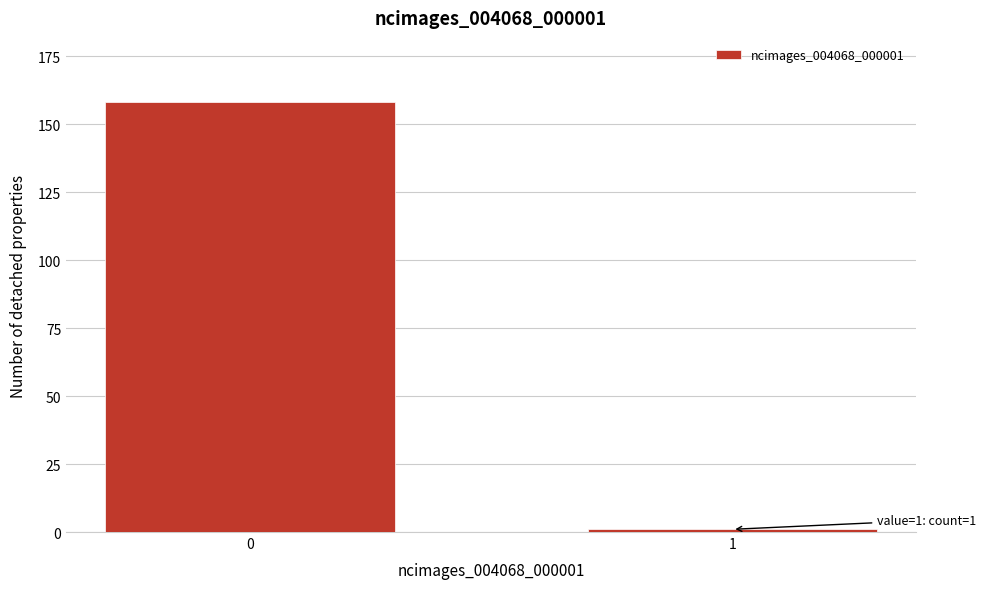

Reading left to right, extract all data points from this chart.

158	1